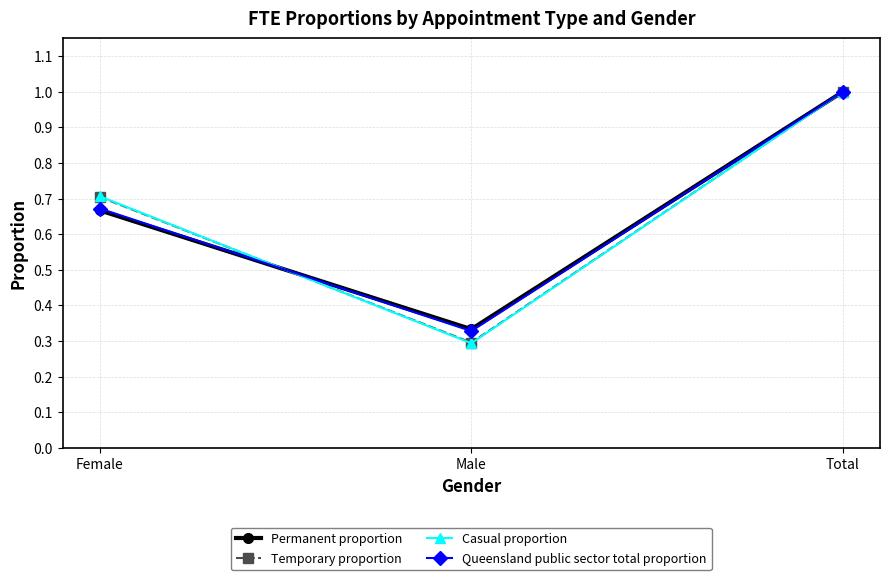

Is the value of Permanent proportion at Total greater than the value of Temporary proportion at Female?

Yes